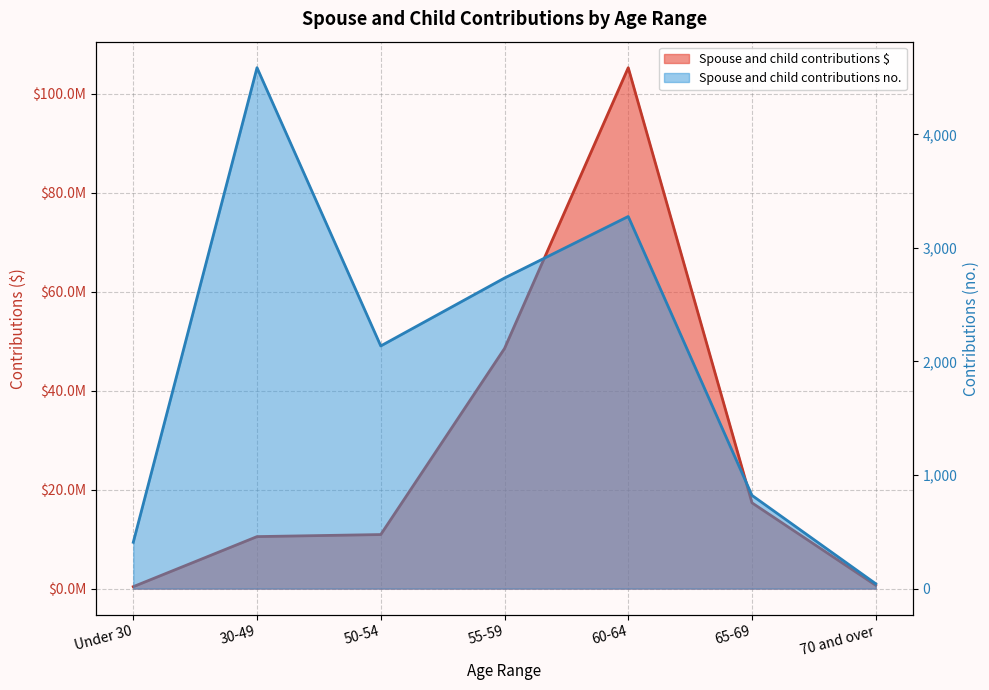

What is the average value of the Spouse and child contributions no. series?

2001.1